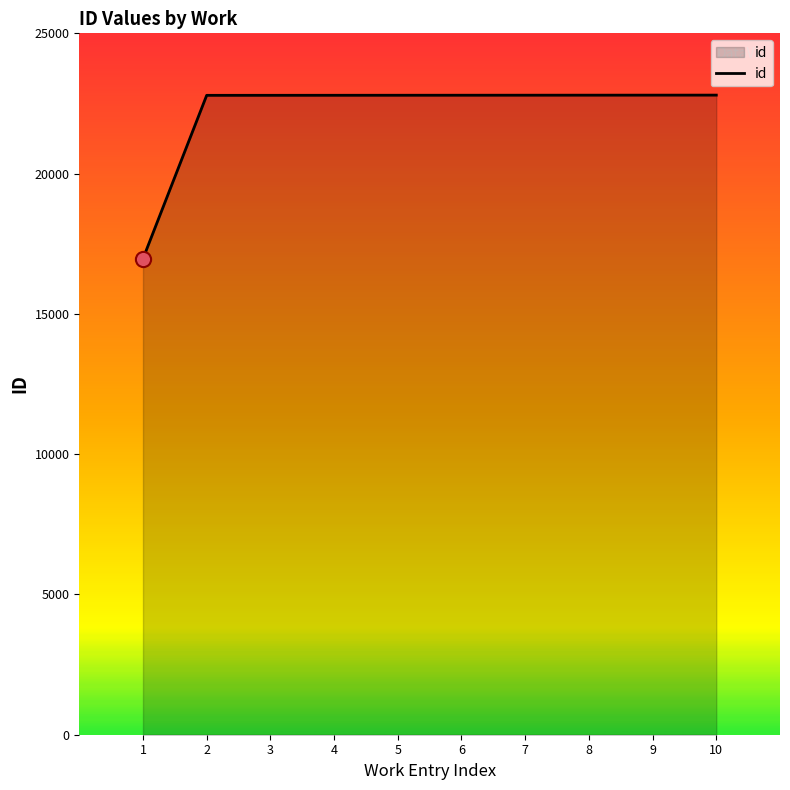

What is the ratio of the value at 7 to the value at 6?

1.0